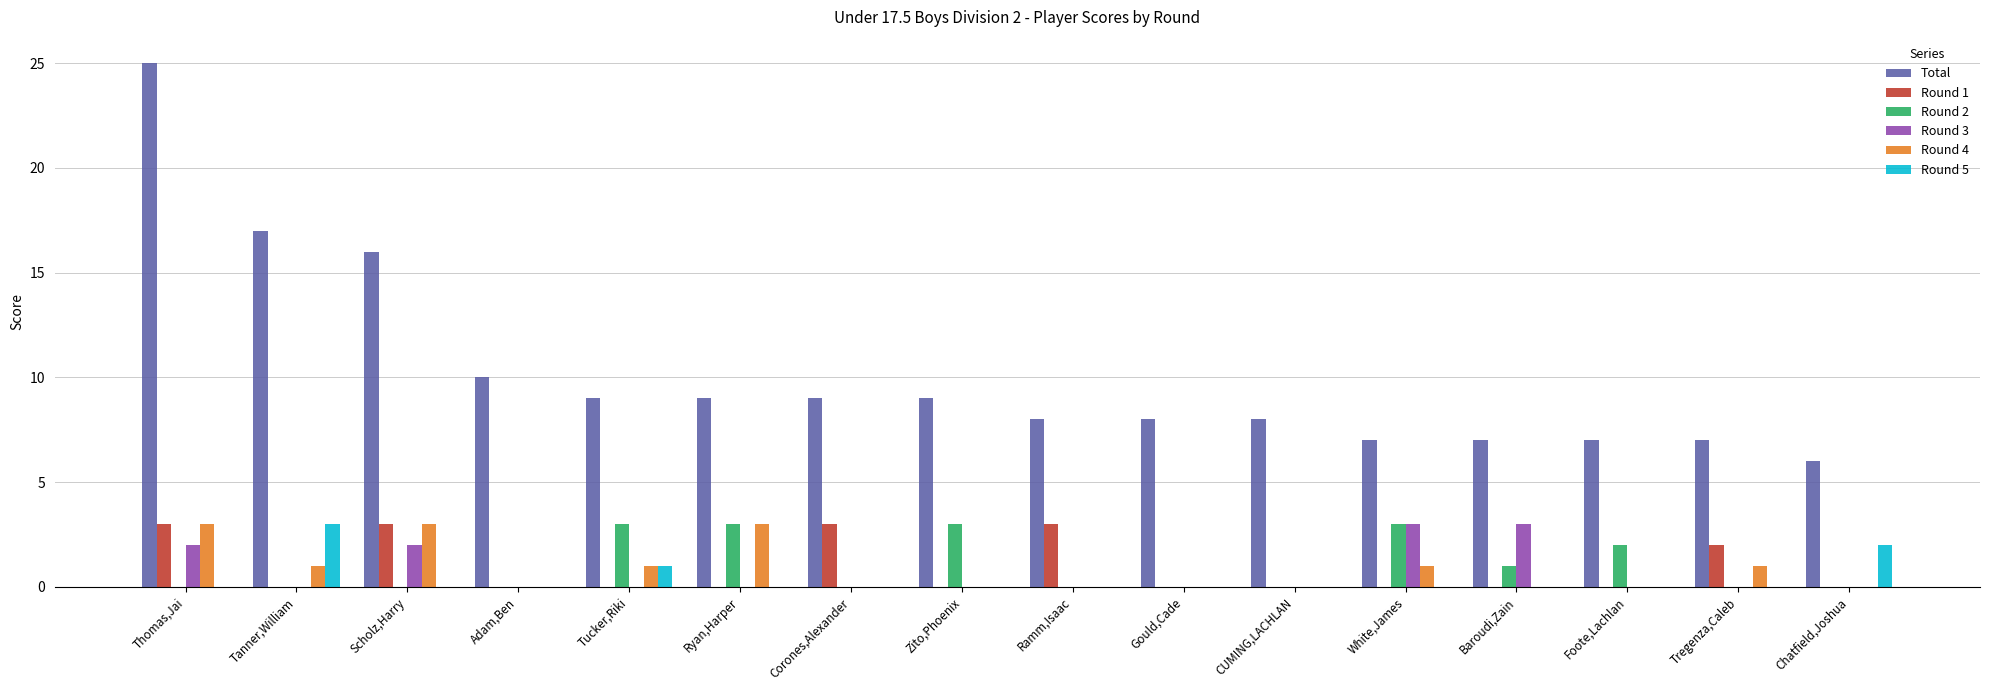

Reading left to right, transcribe all the data shown in this chart.

Total: 25	17	16	10	9	9	9	9	8	8	8	7	7	7	7	6
Round 1: 3	0	3	0	0	0	3	0	3	0	0	0	0	0	2	0
Round 2: 0	0	0	0	3	3	0	3	0	0	0	3	1	2	0	0
Round 3: 2	0	2	0	0	0	0	0	0	0	0	3	3	0	0	0
Round 4: 3	1	3	0	1	3	0	0	0	0	0	1	0	0	1	0
Round 5: 0	3	0	0	1	0	0	0	0	0	0	0	0	0	0	2